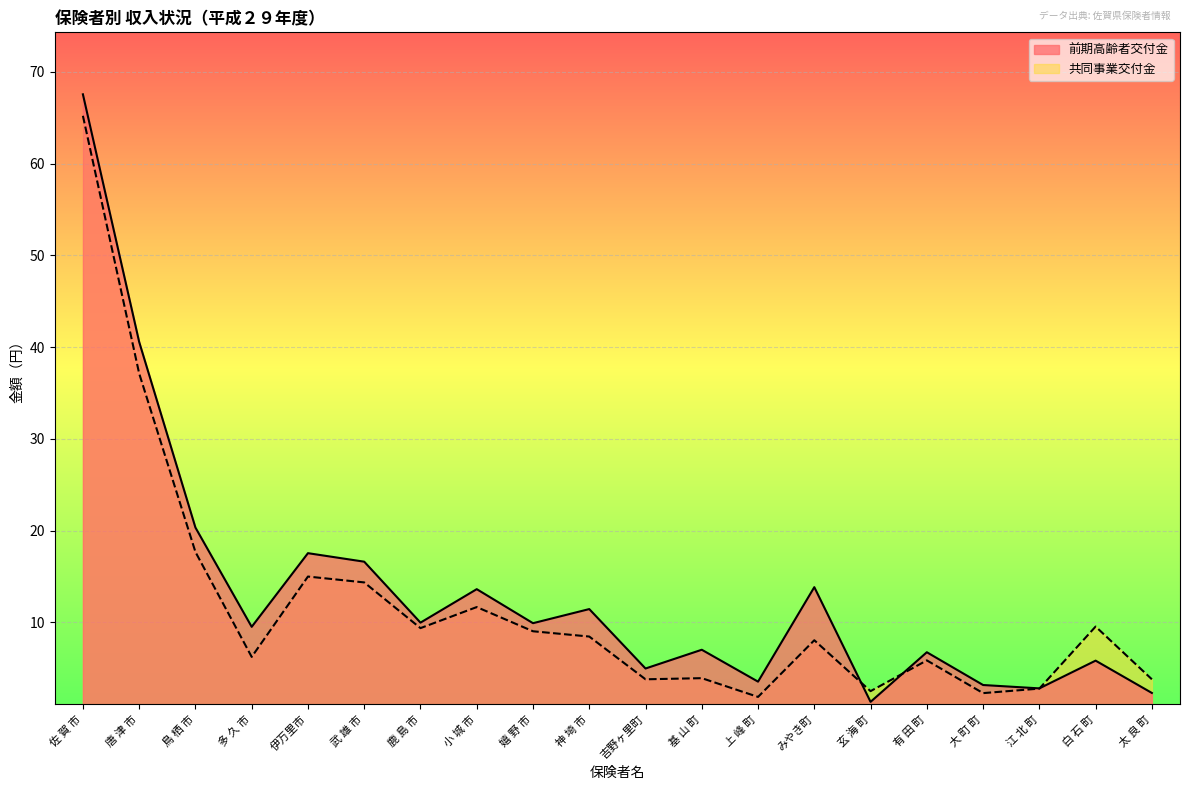

What is the sum of the values at 佐 賀 市 and 唐 津 市?

108.1